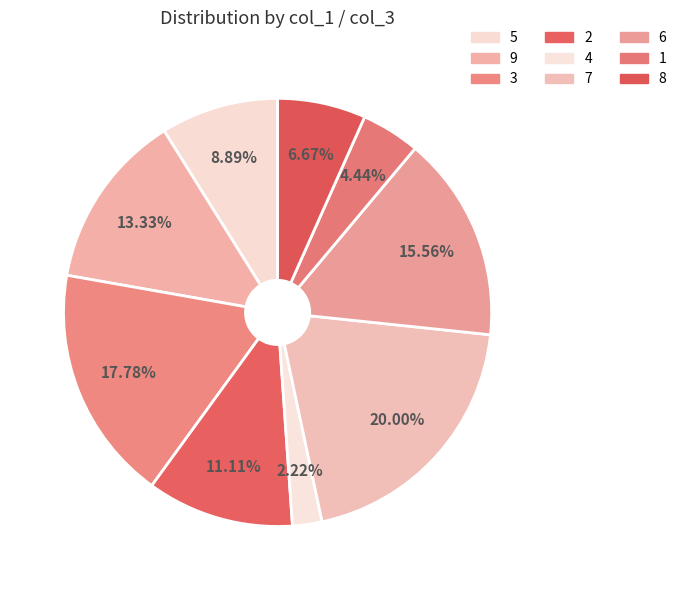

Which category has the smallest portion of the pie?

4